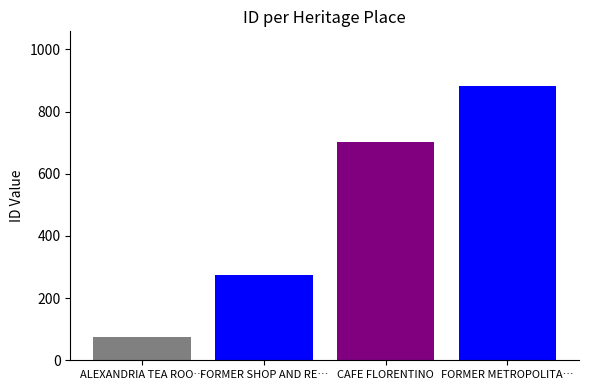

What is the smallest value displayed?

74